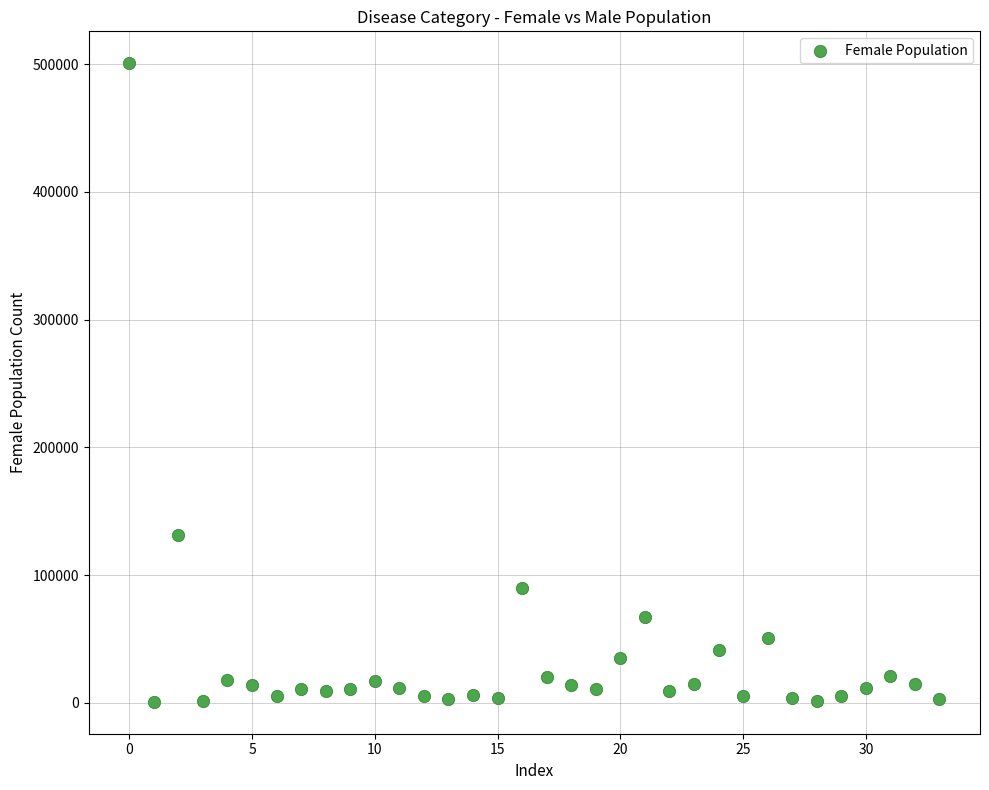

What is the range of Y values (max minus min)?

499961